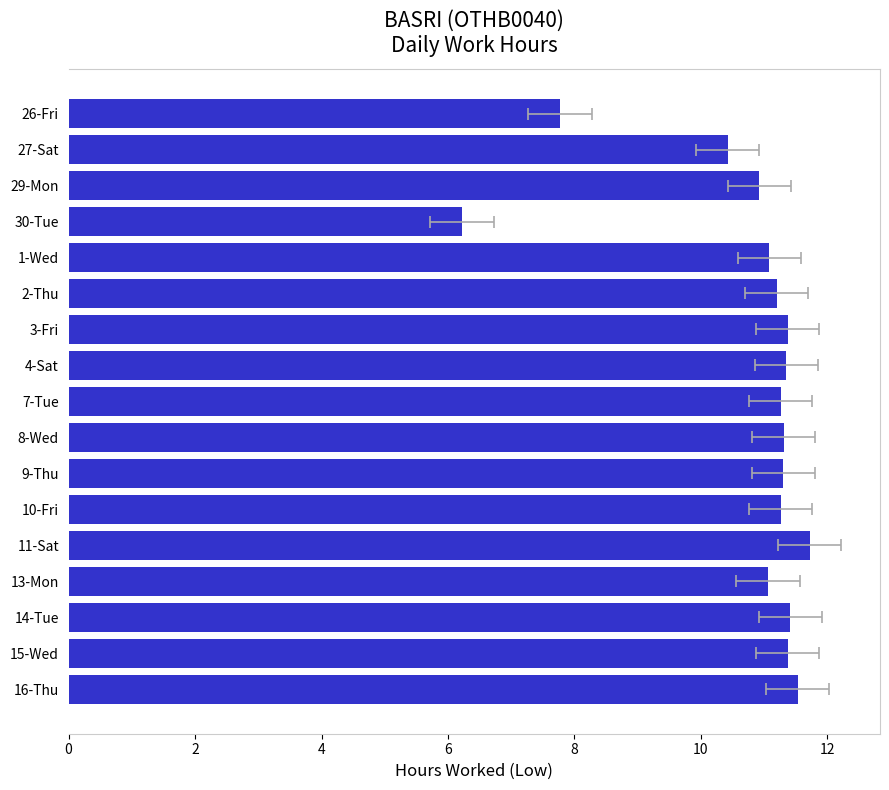

Read the value at 4-Sat.

11.3